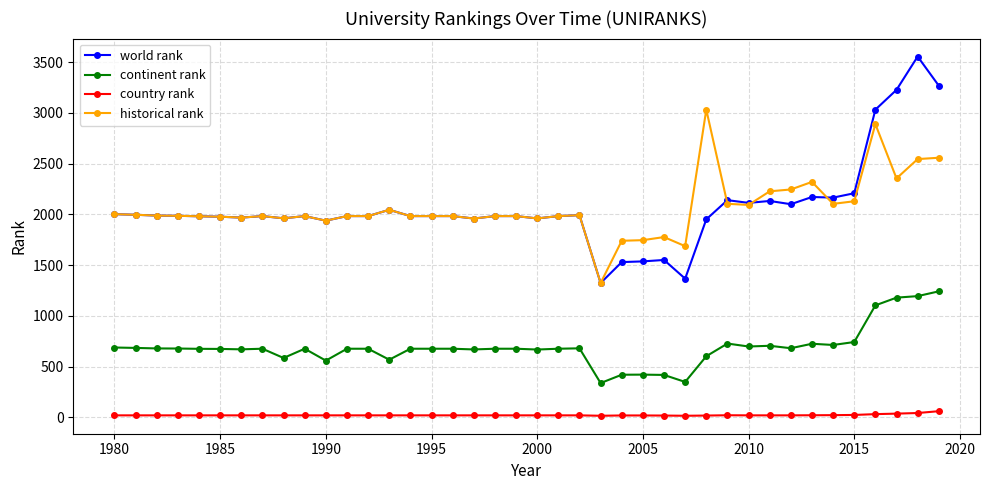

How many data points in country rank are less than 21?

6